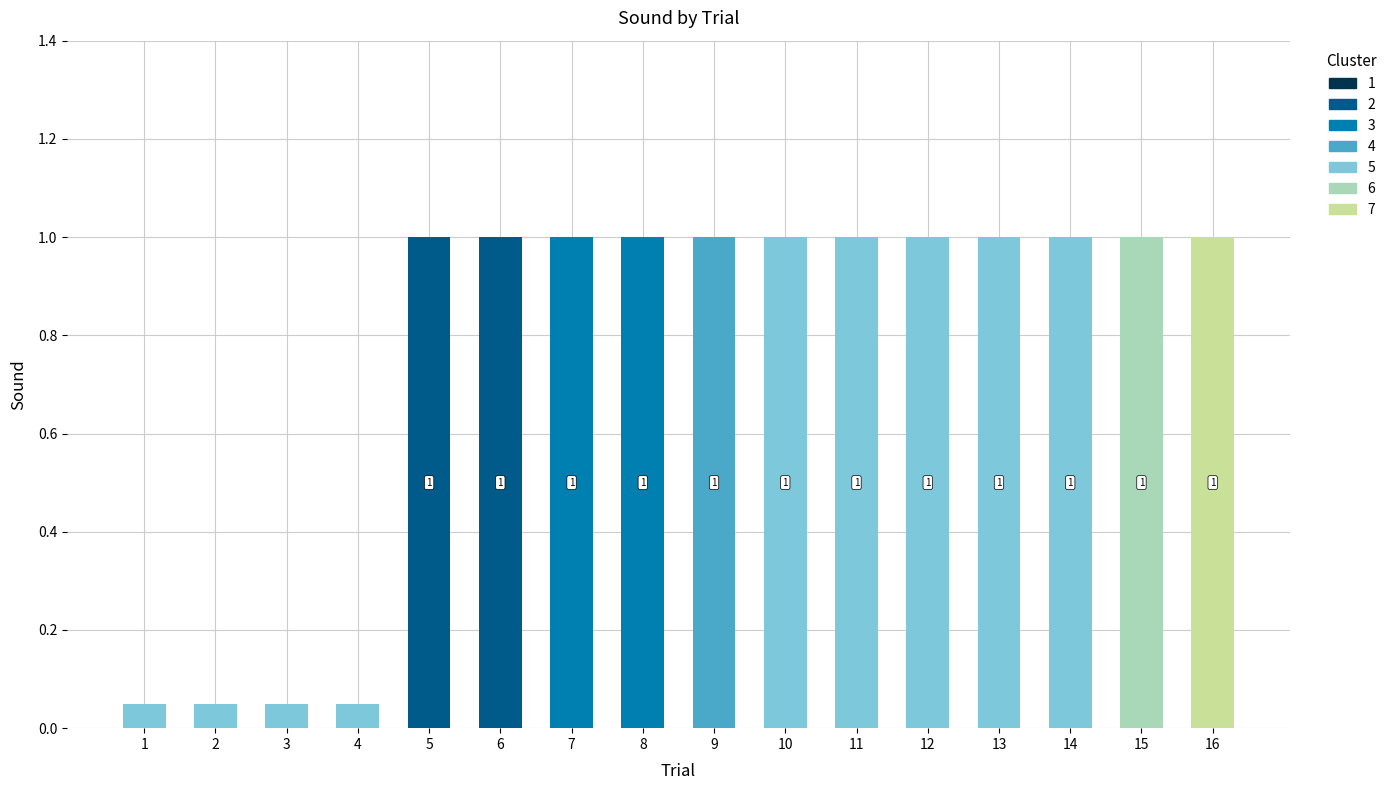

Between 6 and 13, which is larger?

6